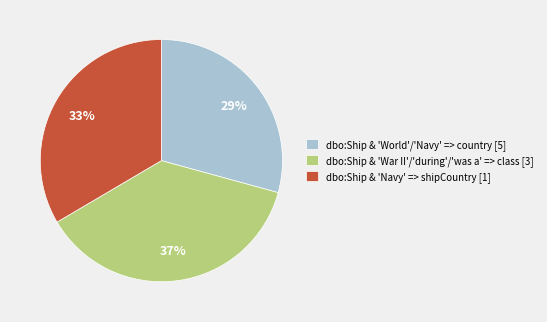

How many slices are in this pie chart?

3